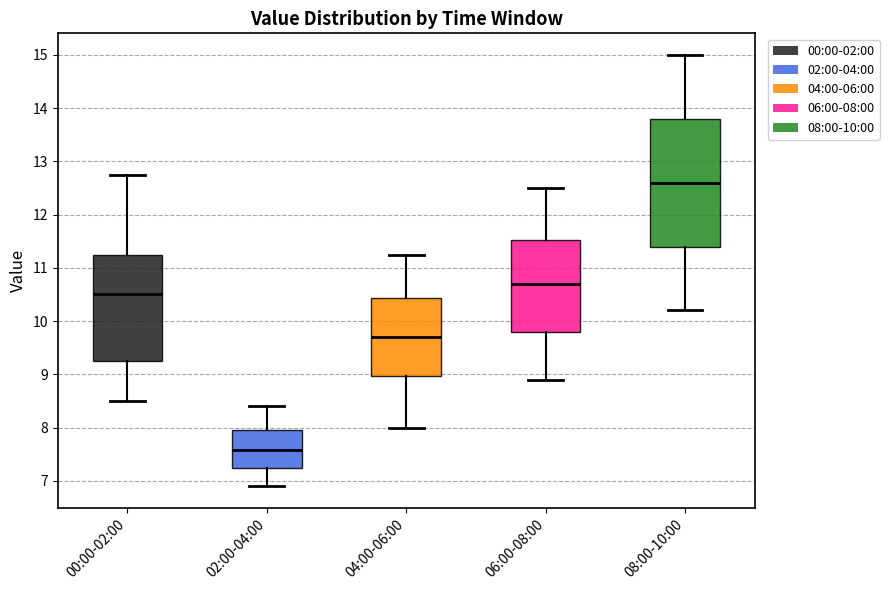

Which box is the tallest, from its lower edge to its upper edge?

08:00-10:00